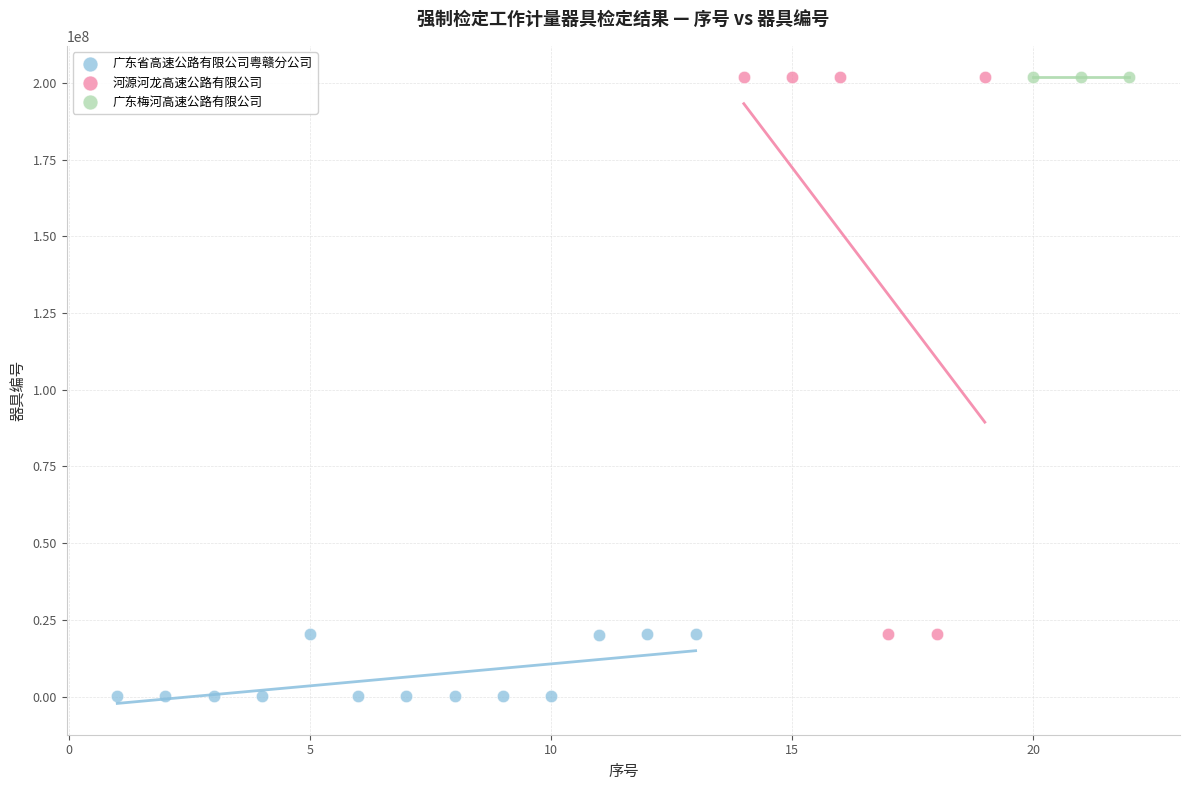

Which series has the largest Y range (max minus min)?

河源河龙高速公路有限公司